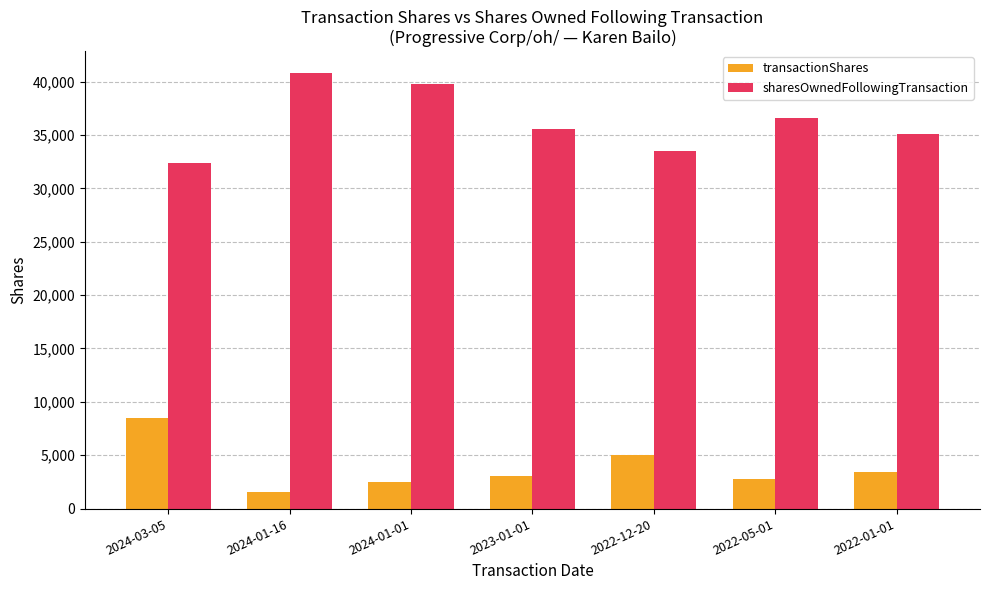

List the series in order of their overall mean, highest first.

sharesOwnedFollowingTransaction, transactionShares